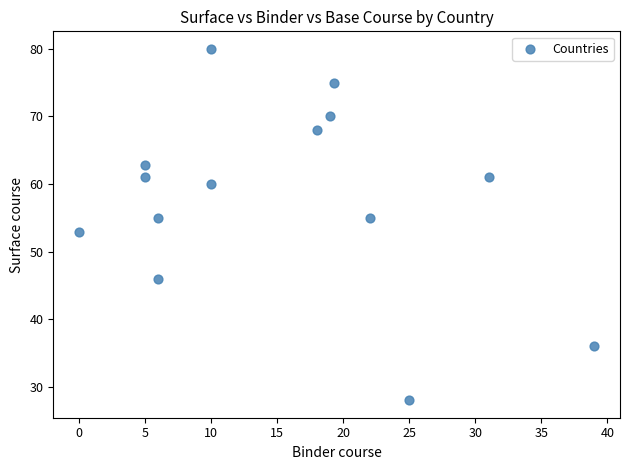

What is the range of X values (max minus min)?

39.0